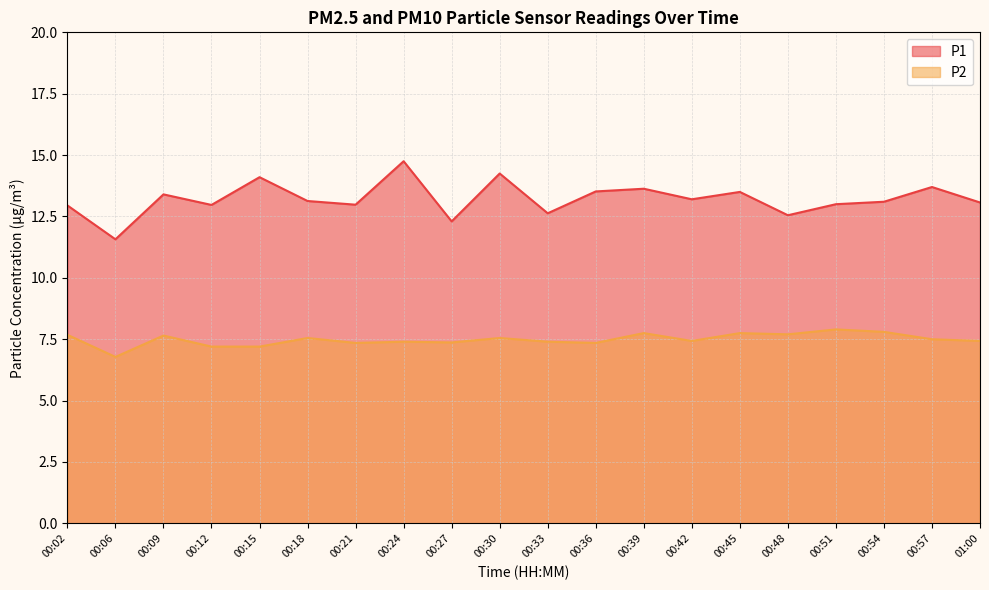

Where does the P2 series first go above 7?

00:02